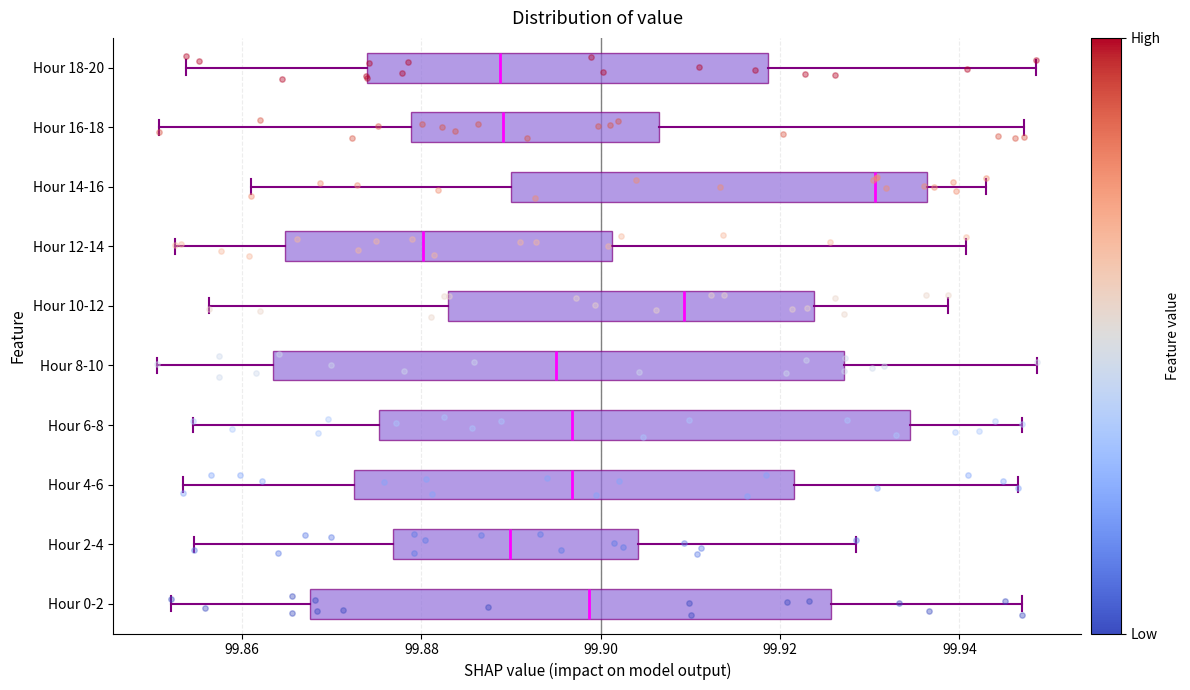

Where is the right edge of the box for Hour 12-14 on the x-axis? The values are not printed on the chart, so give them approximately, as read against the axis.

99.902